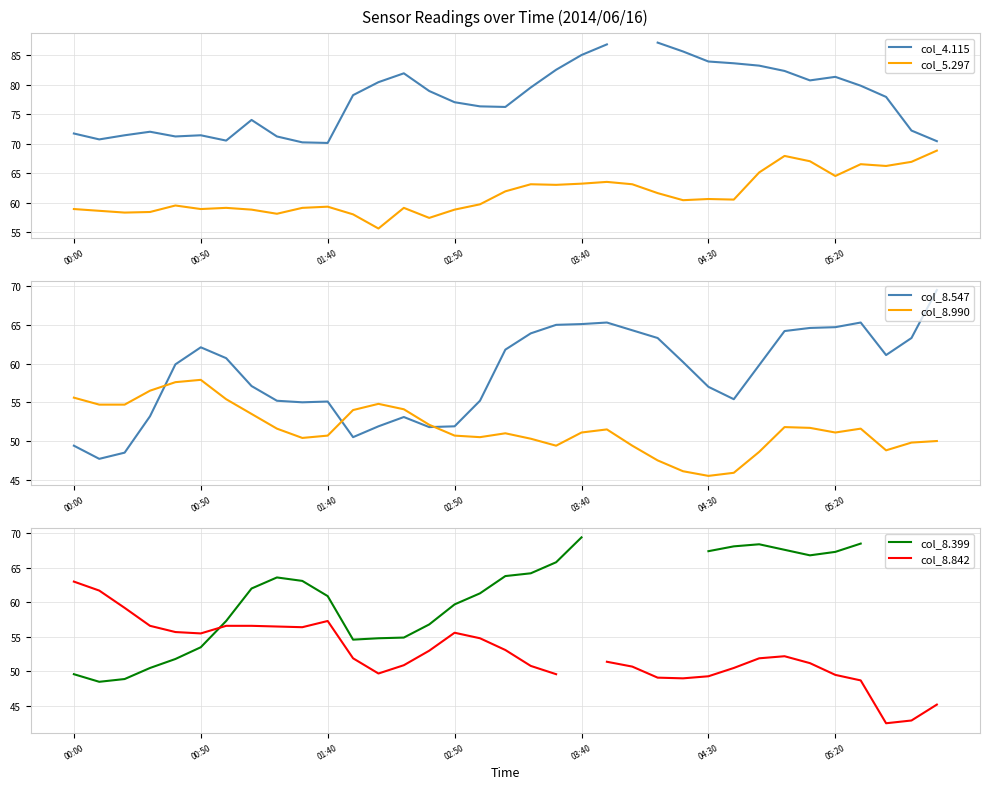

What is the spread (max minus min) of values at 24?

39.5